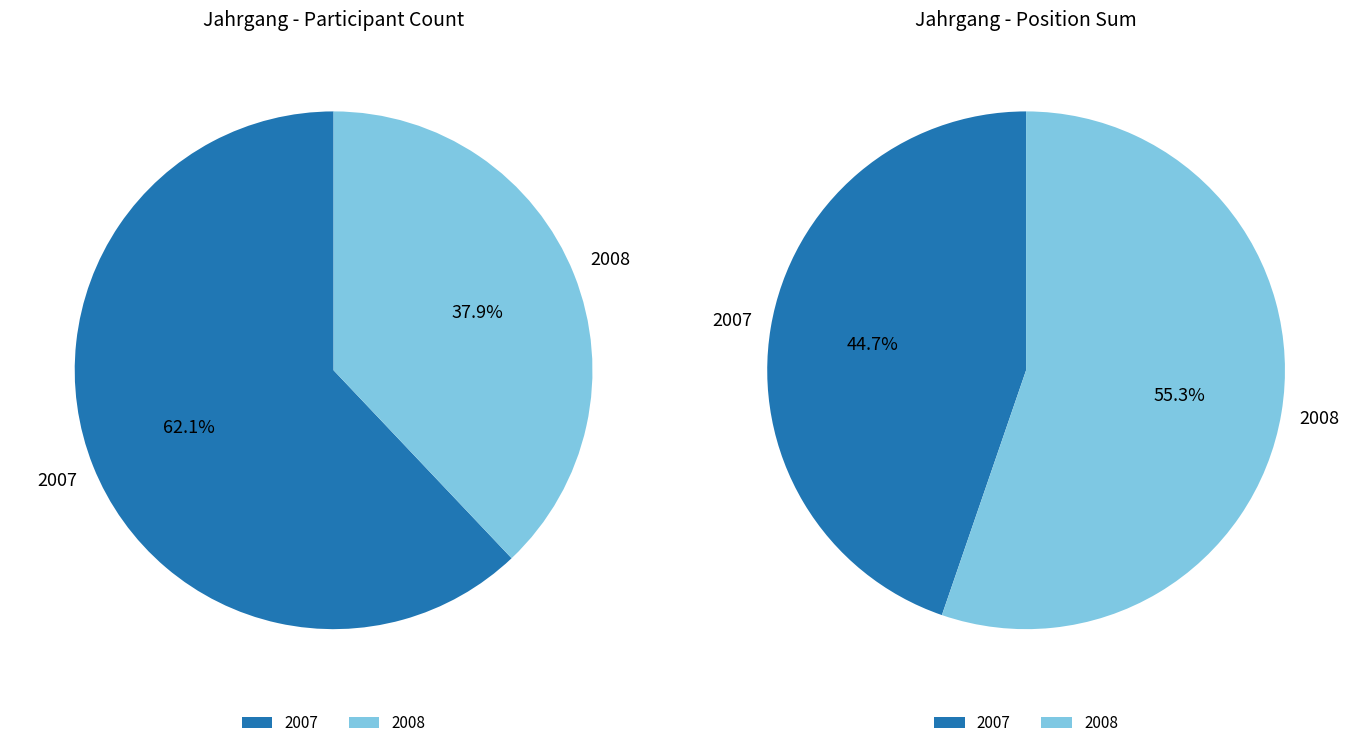

To the nearest percent, what is the average slice percentage?

50%